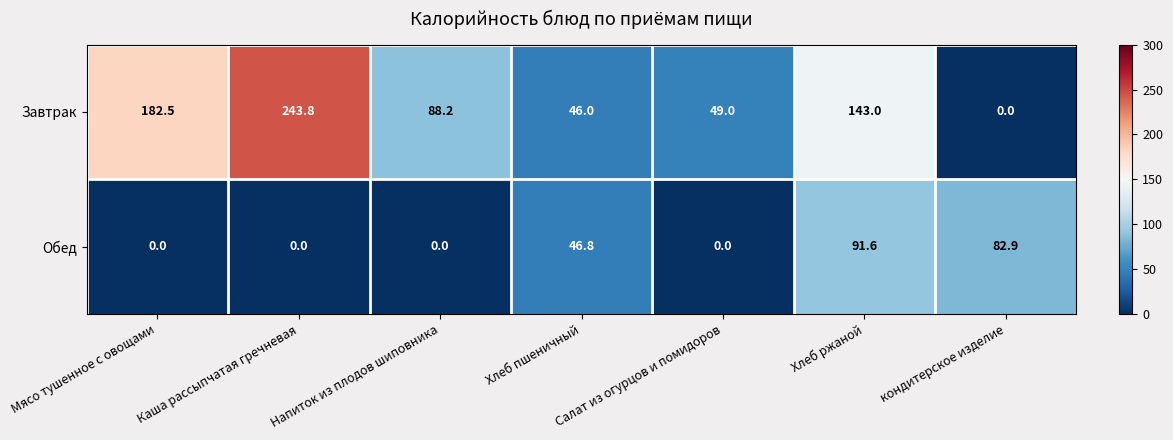

What is the average value of the Завтрак series?

107.5